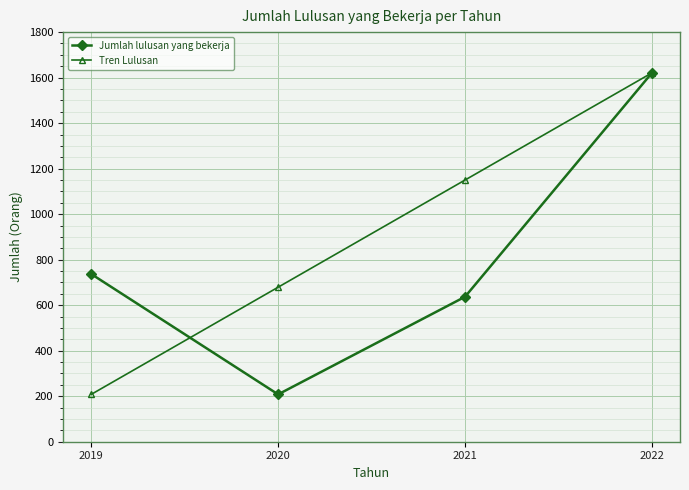

Is the value of Tren Lulusan at 2022 greater than the value of Jumlah lulusan yang bekerja at 2019?

Yes